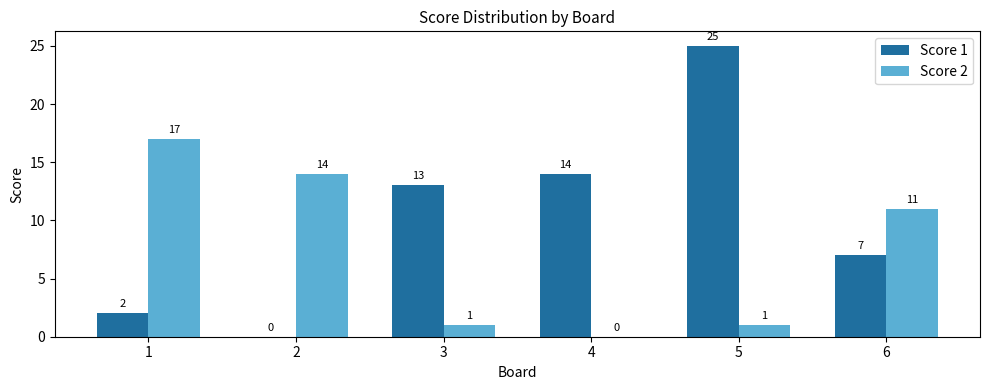

Which series changed the most between 3 and 6?

Score 2